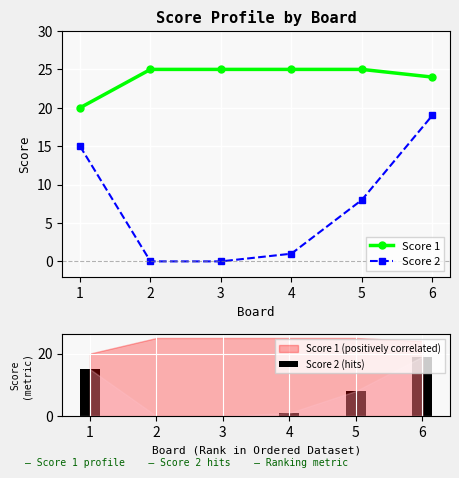

True or false: Score 2 (hits) has a value of 12 at 2.

False